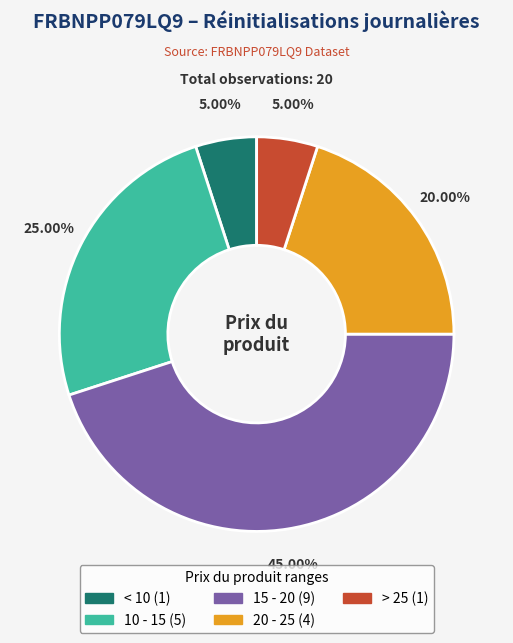

Is there any slice that represents more than half of the pie?

No